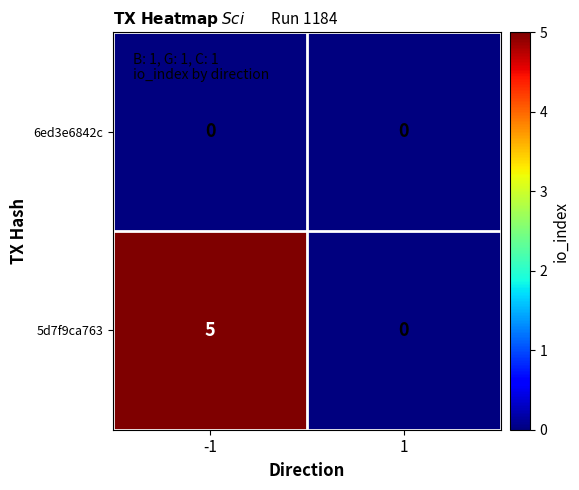

List the labels in order of 5d7f9ca763 value, smallest first.

1, -1